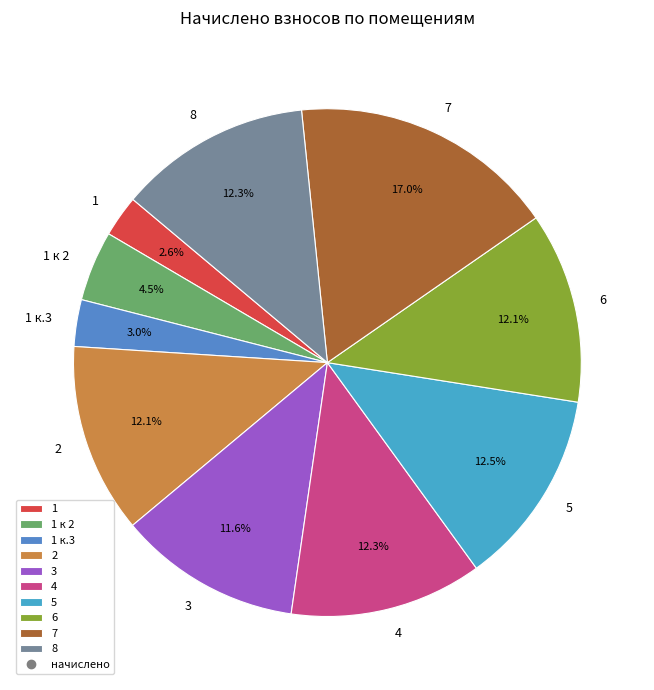

To the nearest percent, what percentage of the pie is 6?

12%